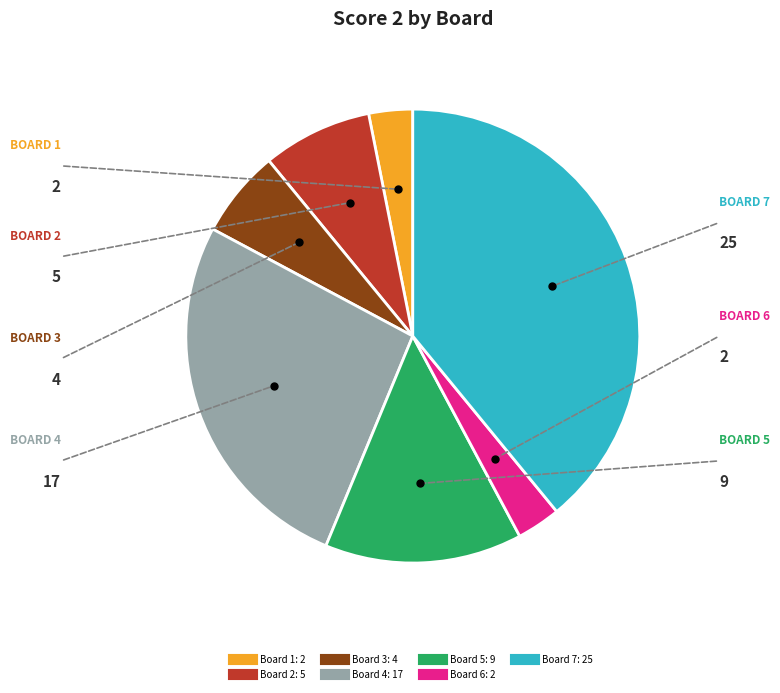

Do Board 2 and Board 1 together represent more than half of the pie?

No